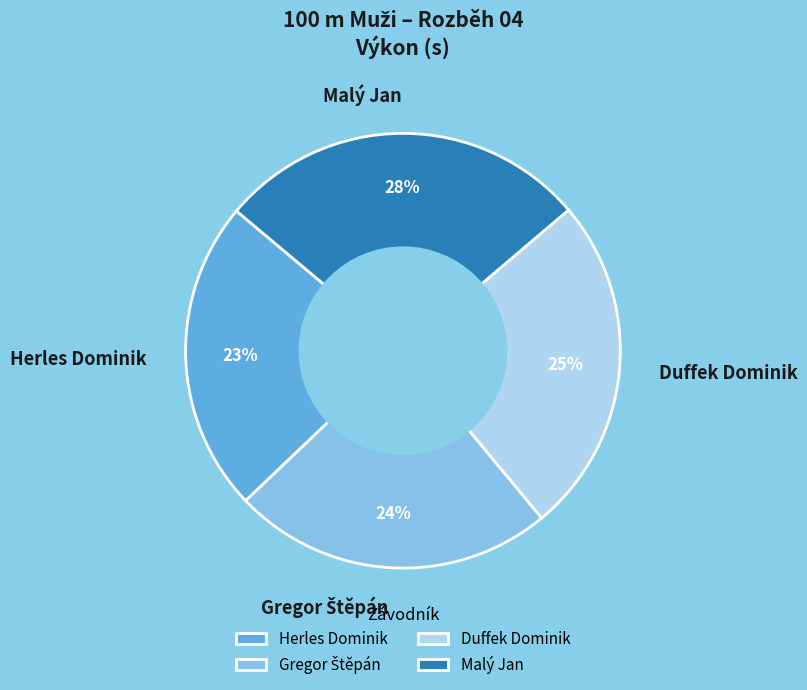

Does any single category account for the majority?

No